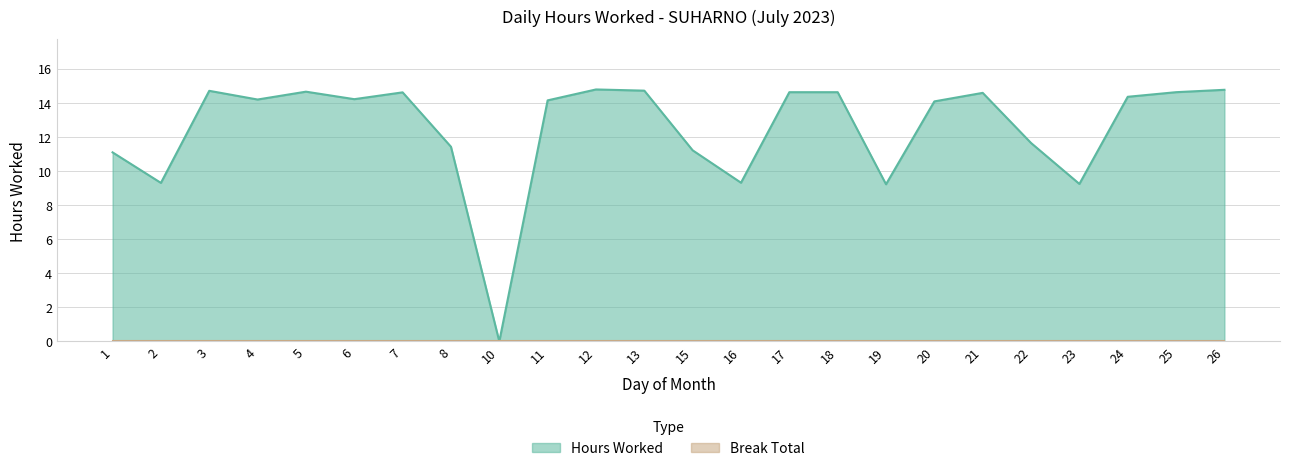

What is the sum of the values at 20 and 15?

25.3